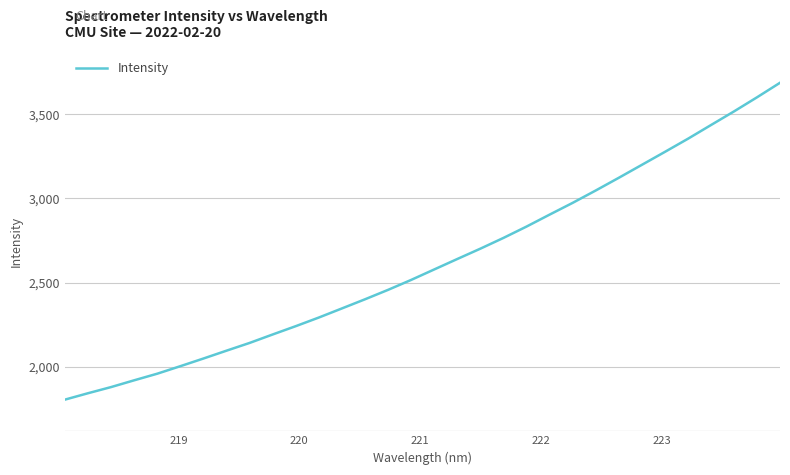

What is the smallest value displayed?

1804.1